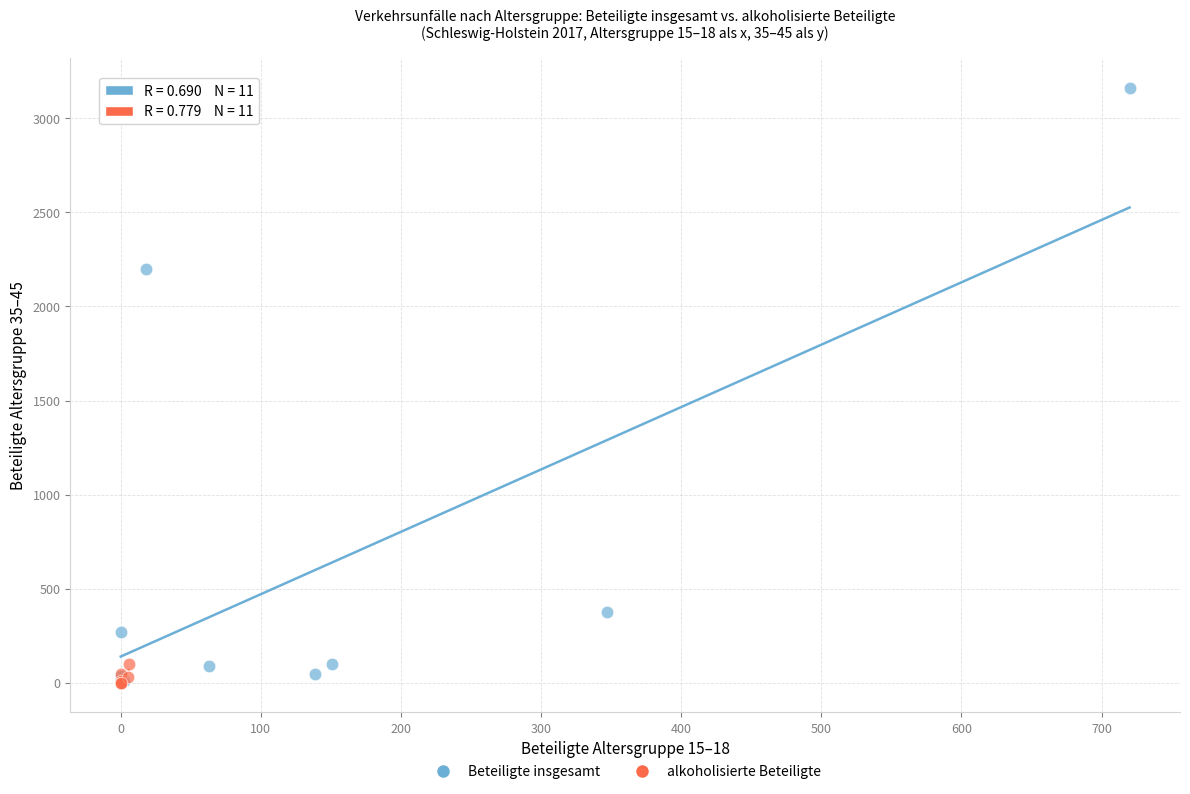

What are all the series names shown in the legend?

Beteiligte insgesamt, alkoholisierte Beteiligte